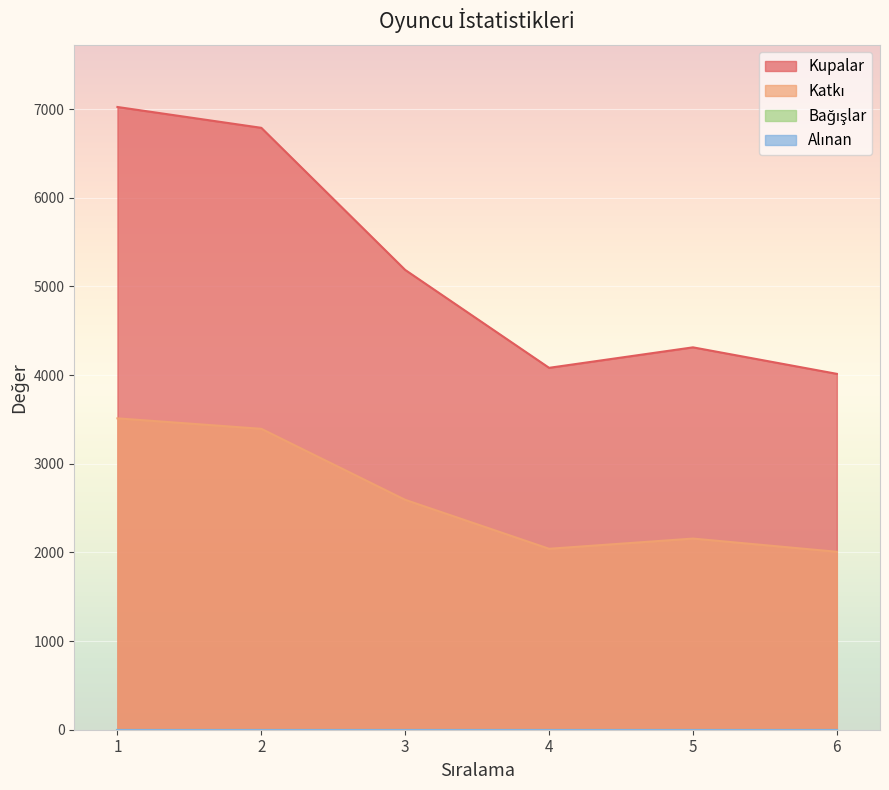

At which category does the chart reach its minimum across all series?

6